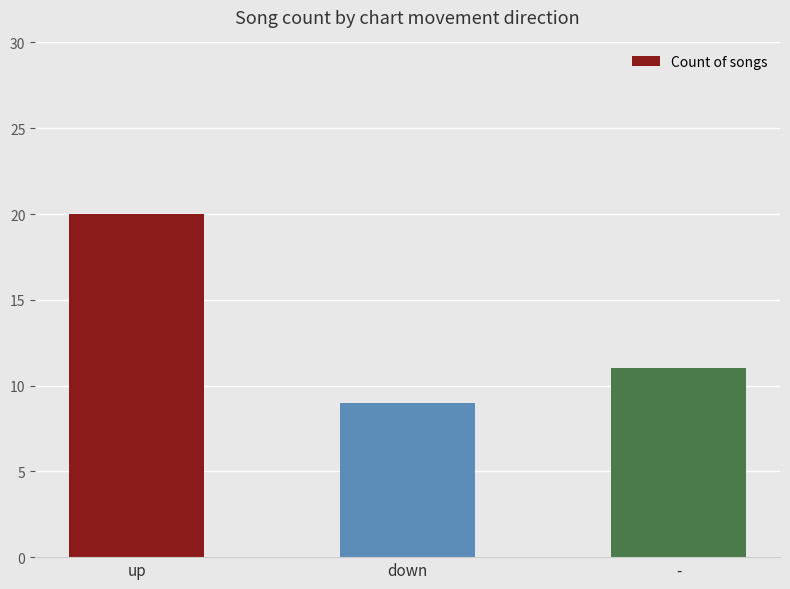

Which has a higher value, down or up?

up